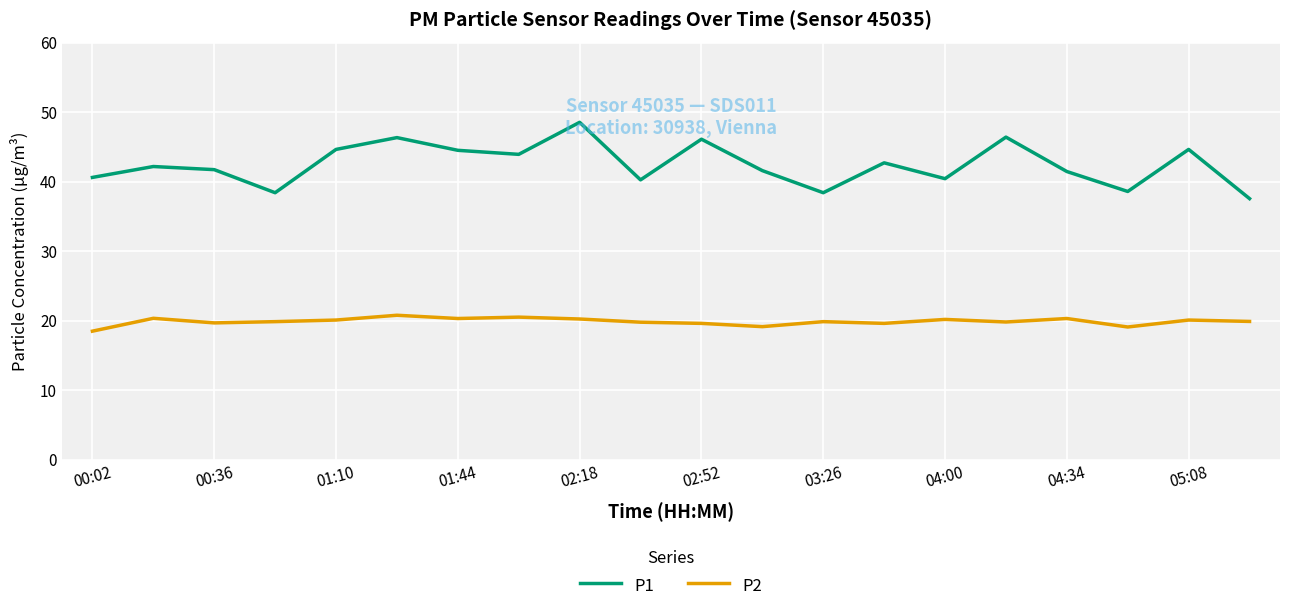

At how many categories does at least one series exceed 41?

13